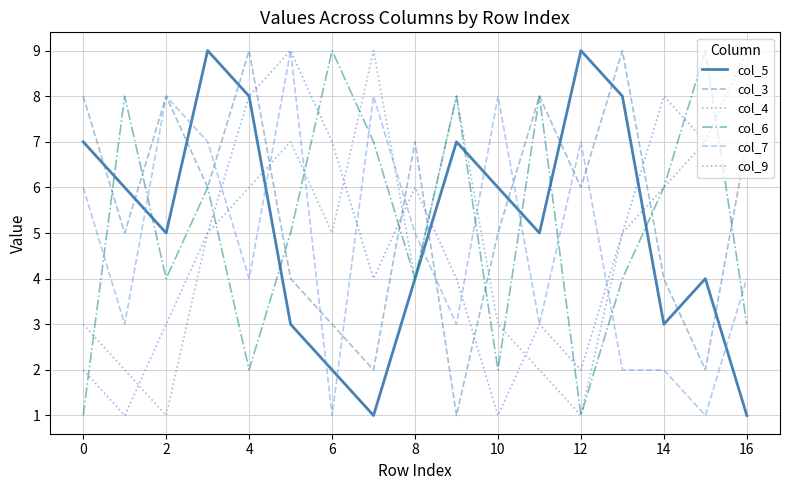

After their last crossing, which series has the higher values: col_9 or col_6?

col_9